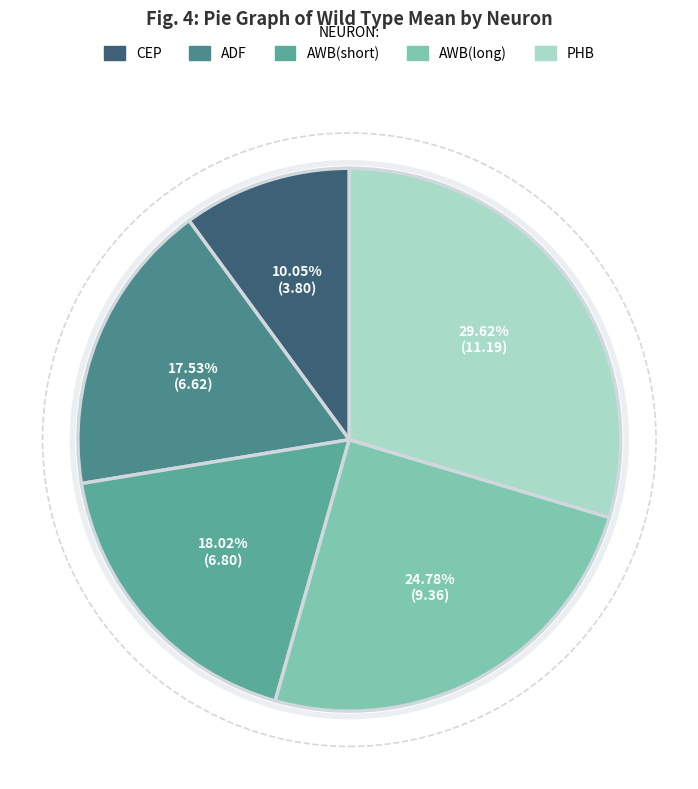

To the nearest percent, what is the difference between the AWB(long) and CEP slice percentages?

15%